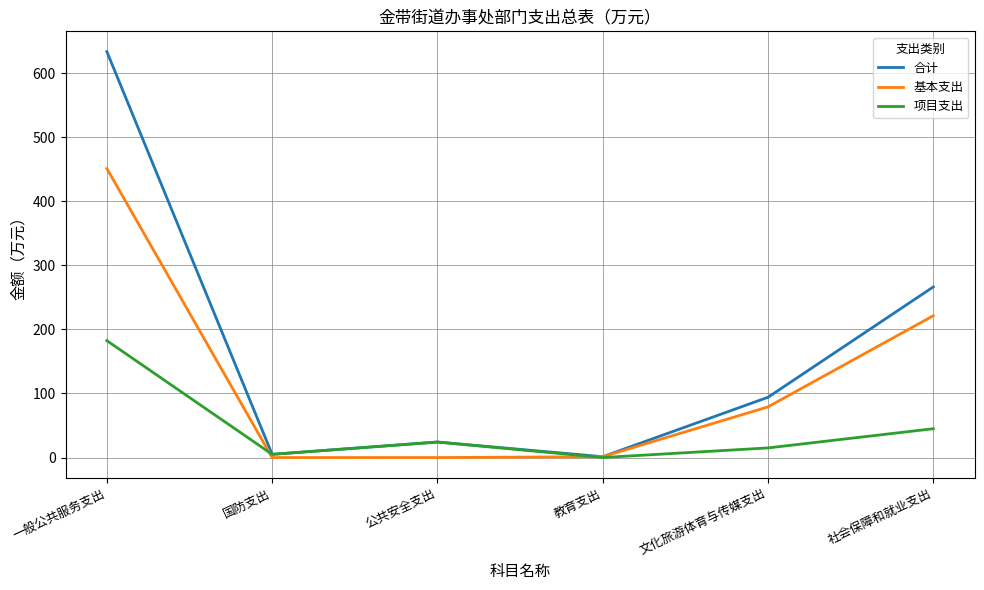

How many interior local valleys does the 合计 series have?

2